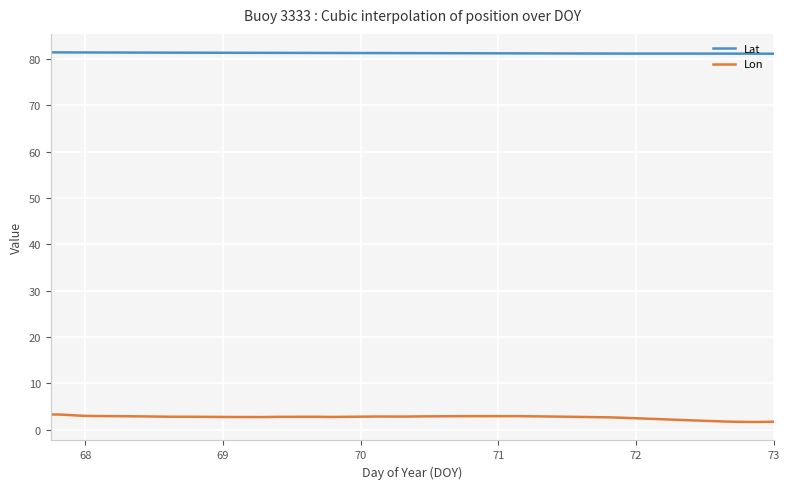

What is the maximum value shown in the chart?

81.4